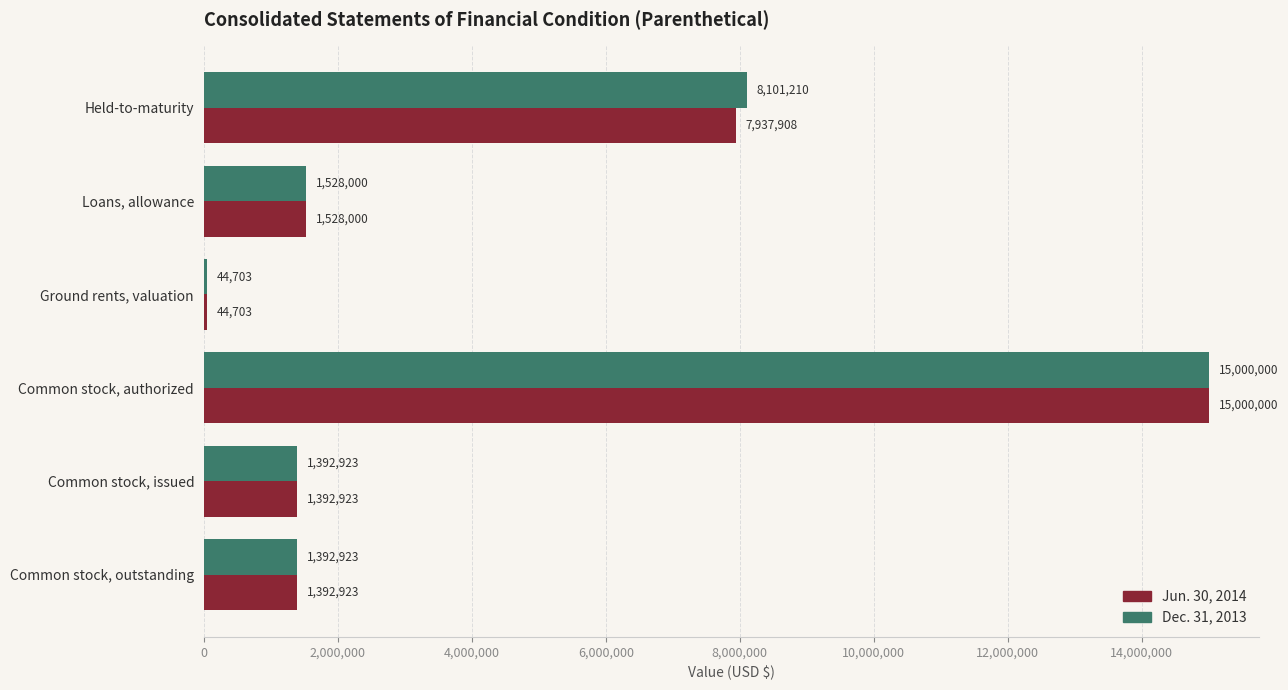

The value of Dec. 31, 2013 at Common stock, outstanding is 2132047. True or false?

False